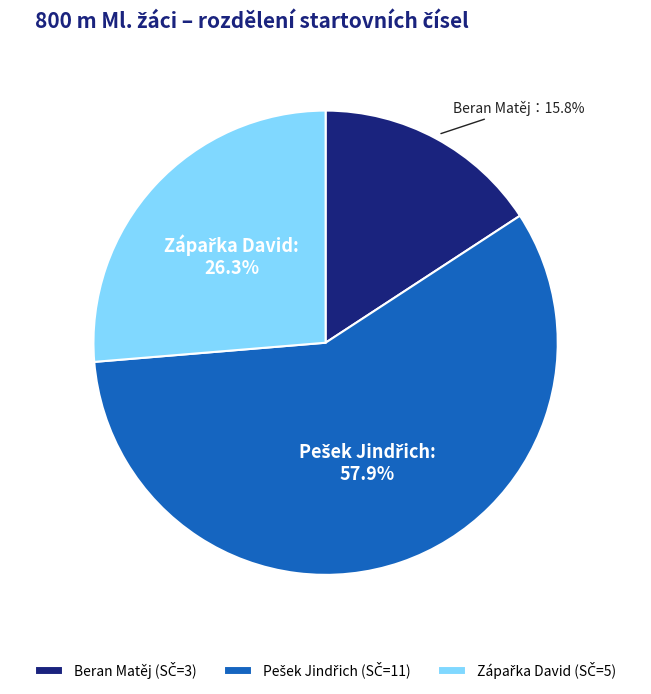

To the nearest percent, what percentage of the pie is Beran Matěj?

16%